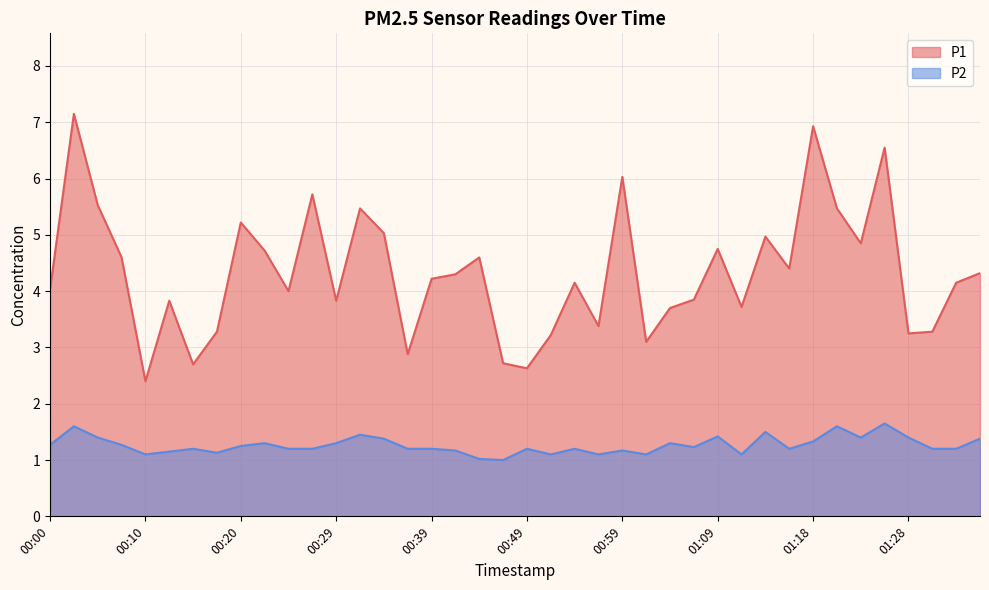

Does the chart display data point markers on the line(s)?

No